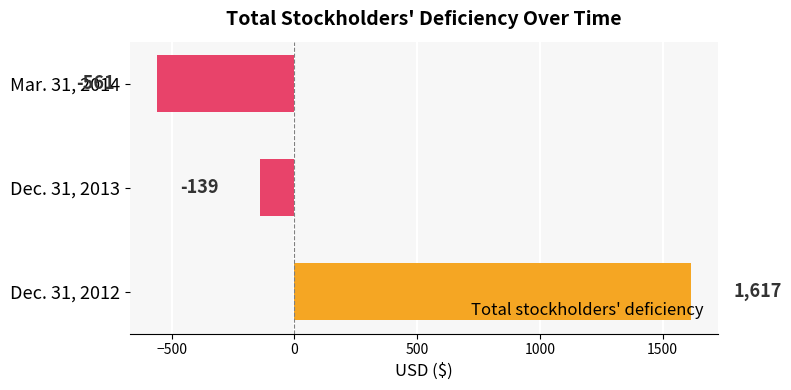

Rank the categories by value from lowest to highest.

Mar. 31, 2014, Dec. 31, 2013, Dec. 31, 2012